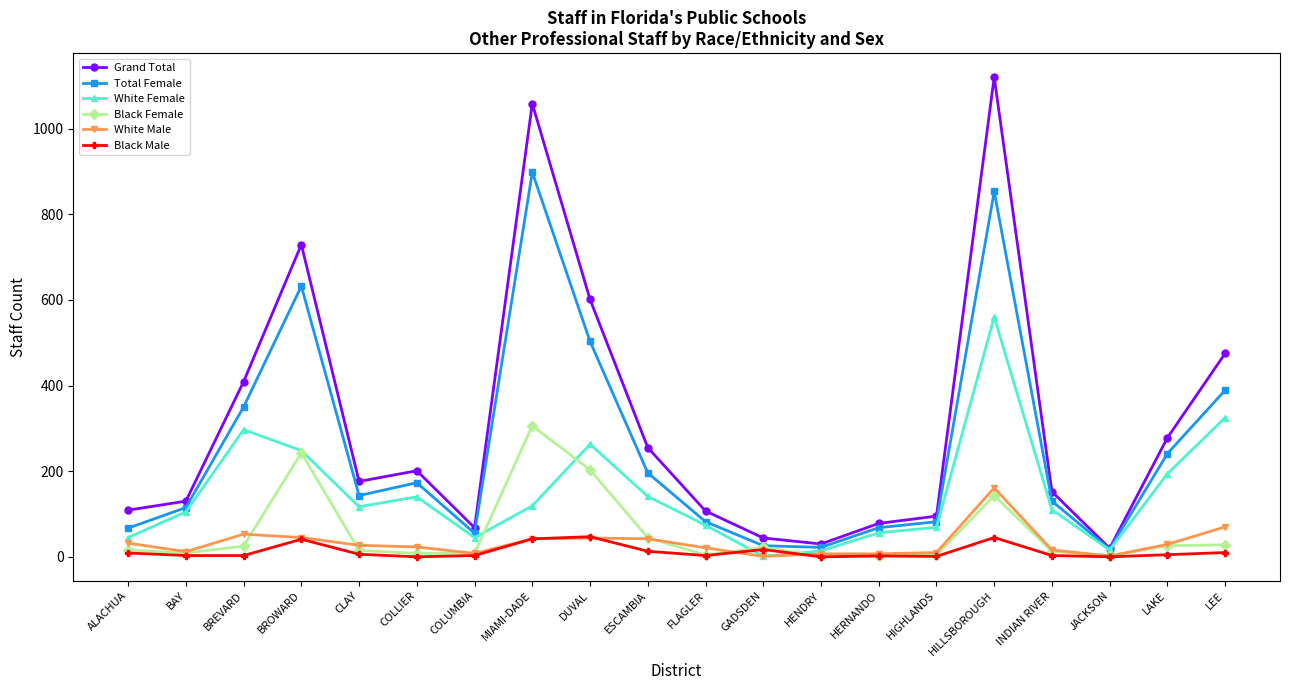

Which series has the largest total across all categories?

Grand Total